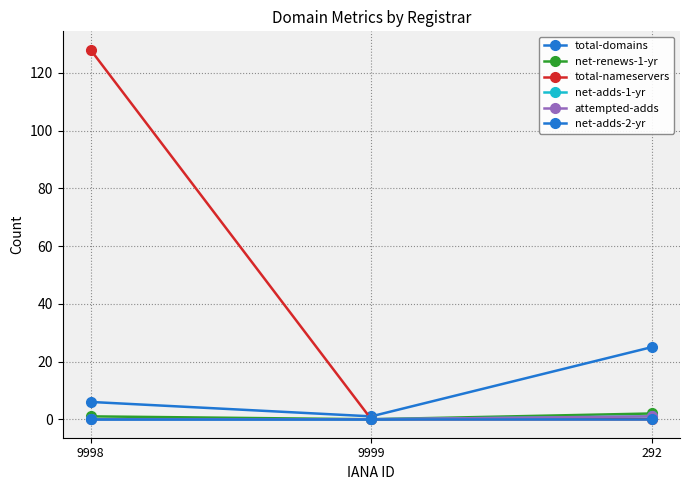

What is the maximum value shown in the chart?

128